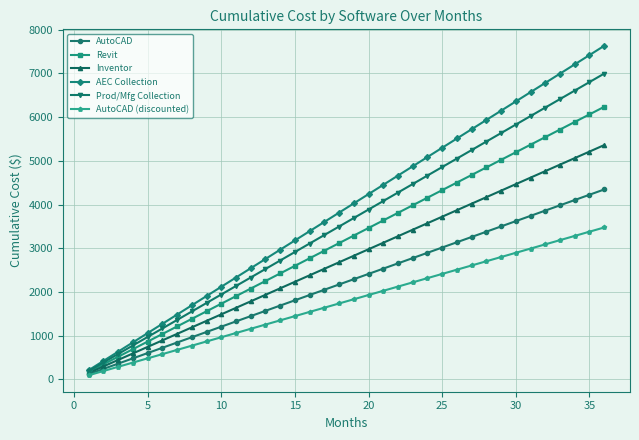

What is the minimum value for AEC Collection?

211.9